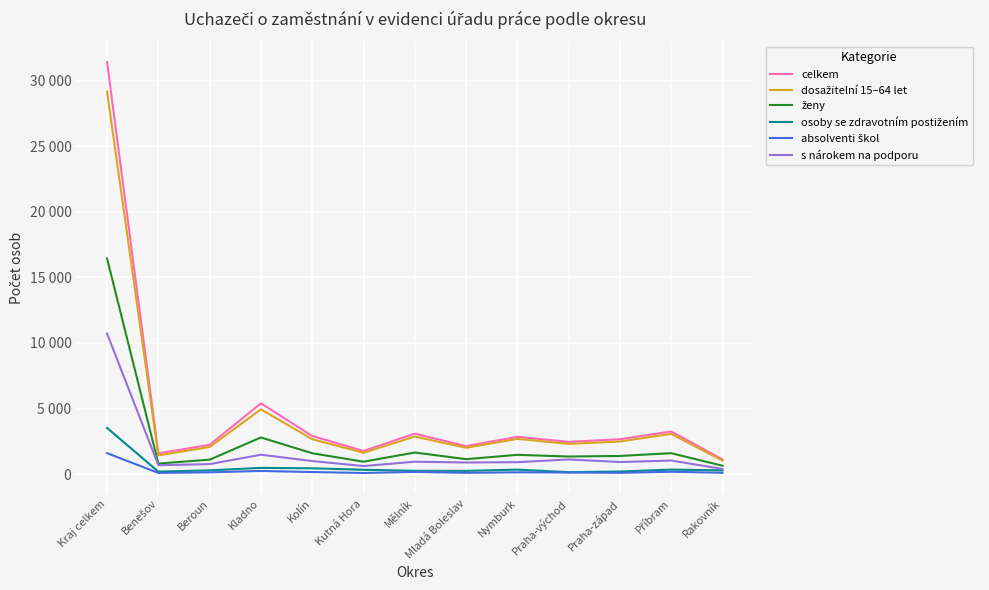

What is the difference between the highest and lowest values at Kolín?

2749